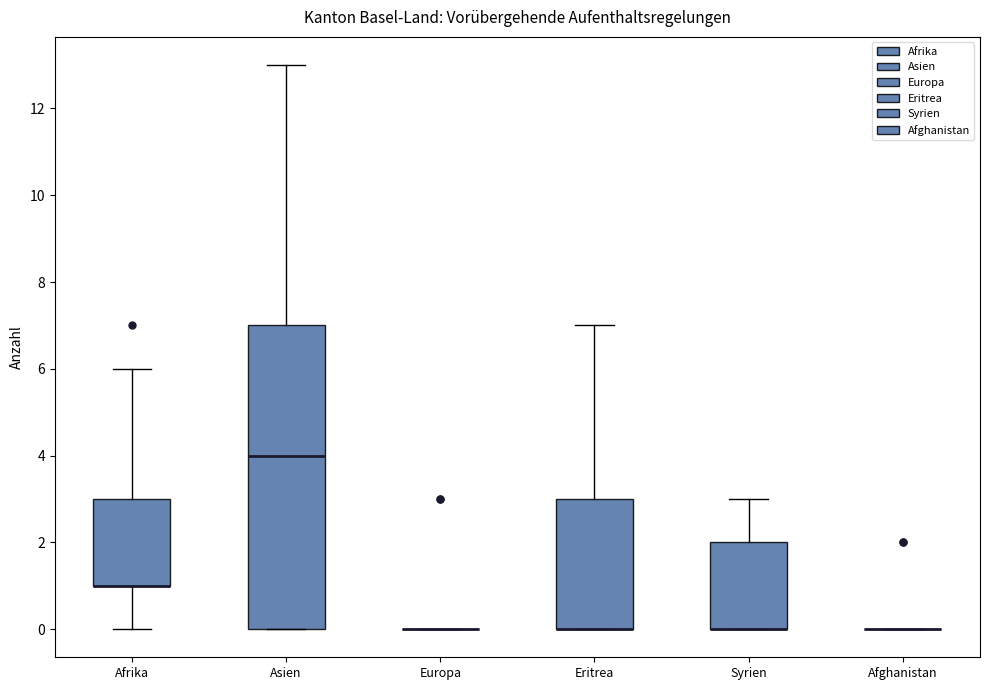

Reading left to right, transcribe this box plot: for each box, give where its median line is, the range the box spans, and where its two whiskers end, as read against the y-axis. The values are not printed on the chart, so give them approximately, as read against the axis.

Afrika: median 1 (drawn on the box's lower edge), box 1 to 3, whiskers 0 to 6
Asien: median 4, box 0 to 7, whiskers 0 to 13
Europa: box collapsed to a line at 0, whiskers 0 to 0
Eritrea: median 0 (drawn on the box's lower edge), box 0 to 3, whiskers 0 to 7
Syrien: median 0 (drawn on the box's lower edge), box 0 to 2, whiskers 0 to 3
Afghanistan: box collapsed to a line at 0, whiskers 0 to 0